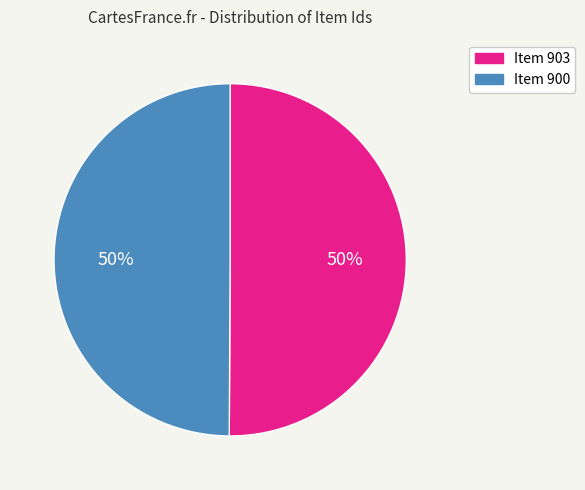

Count the number of slices in the pie.

2